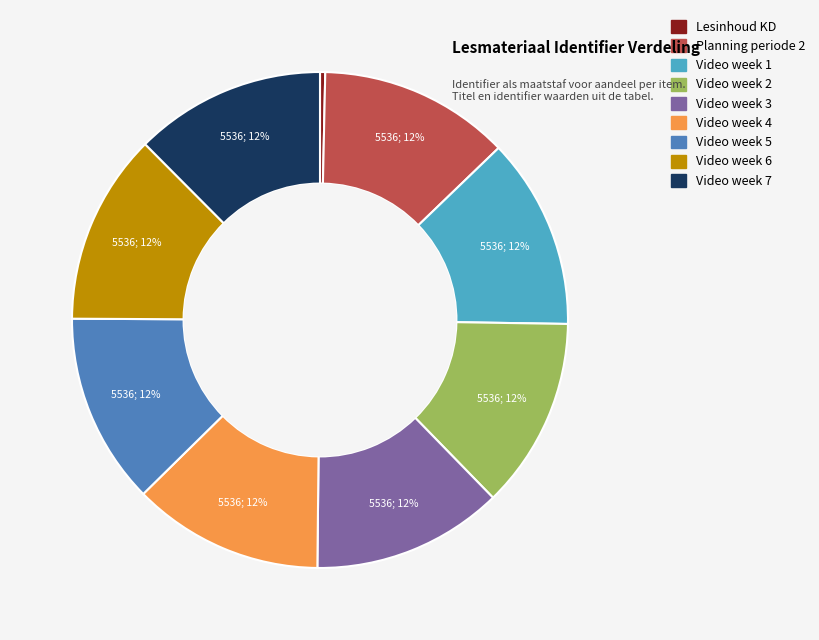

To the nearest percent, what is the difference between the largest and smallest slice percentages?

12%